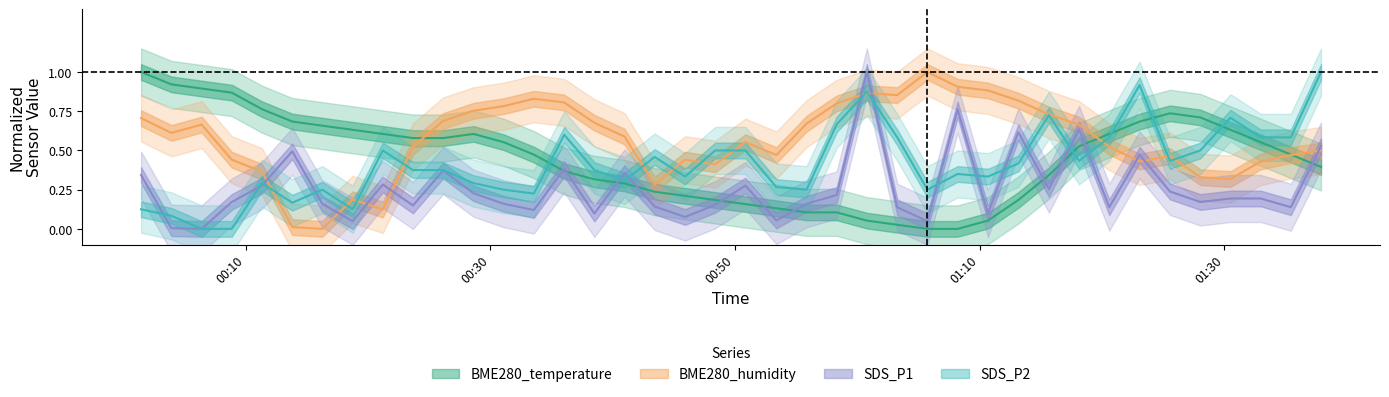

What position from the right is 2021/05/09 00:21:12?

32